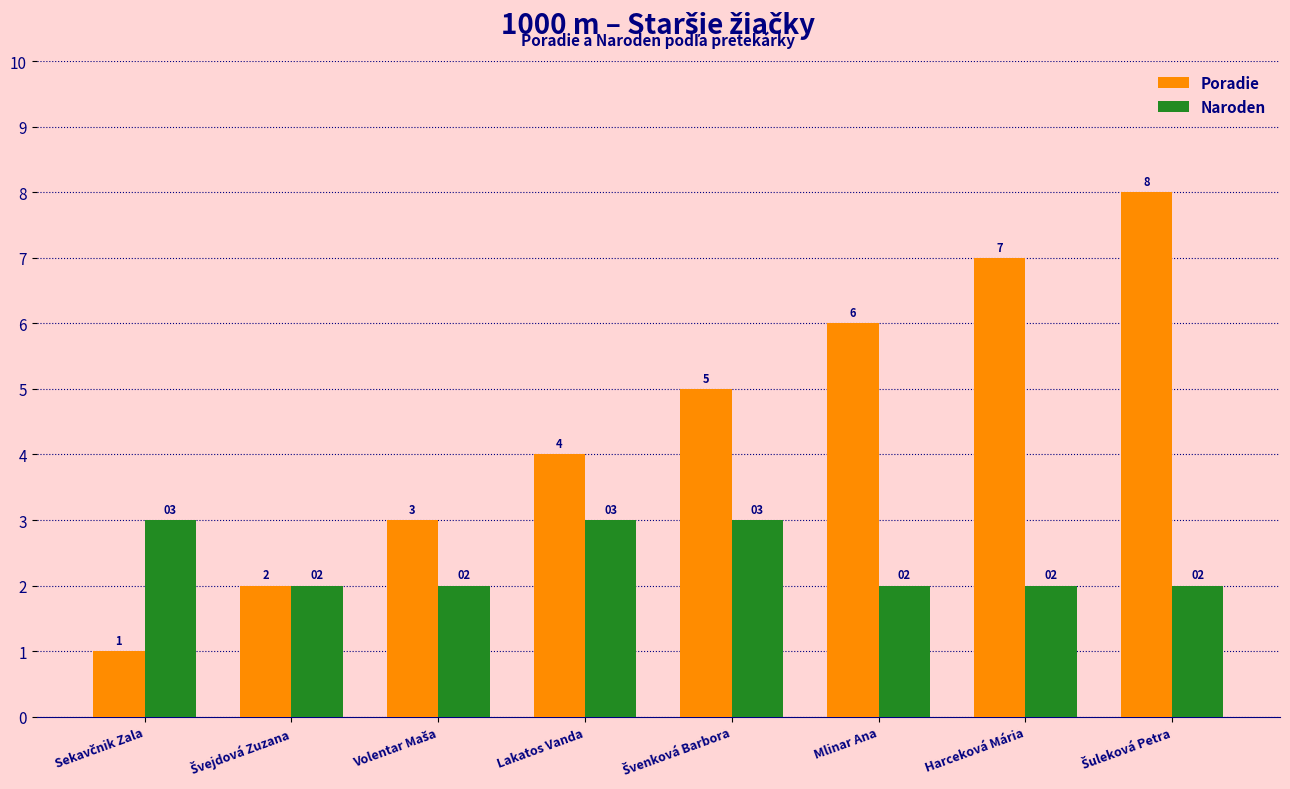

Reading right to left, extract all data points from this chart.

Poradie: 8	7	6	5	4	3	2	1
Naroden: 2	2	2	3	3	2	2	3